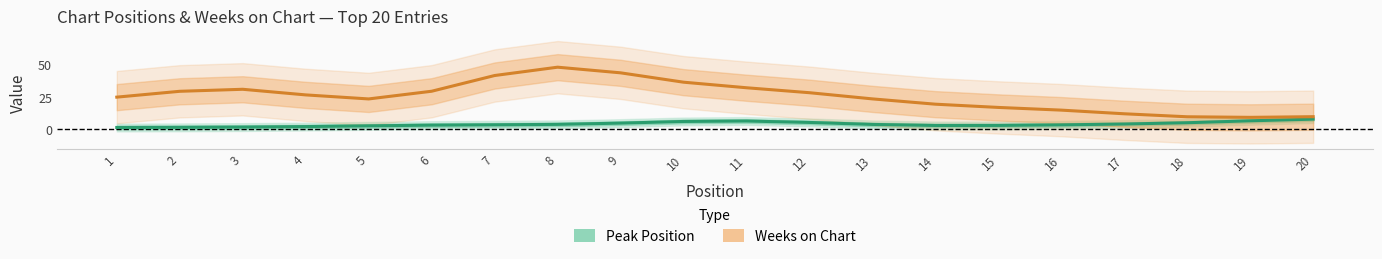

How many interior local peaks does the Weeks on Chart series have?

2